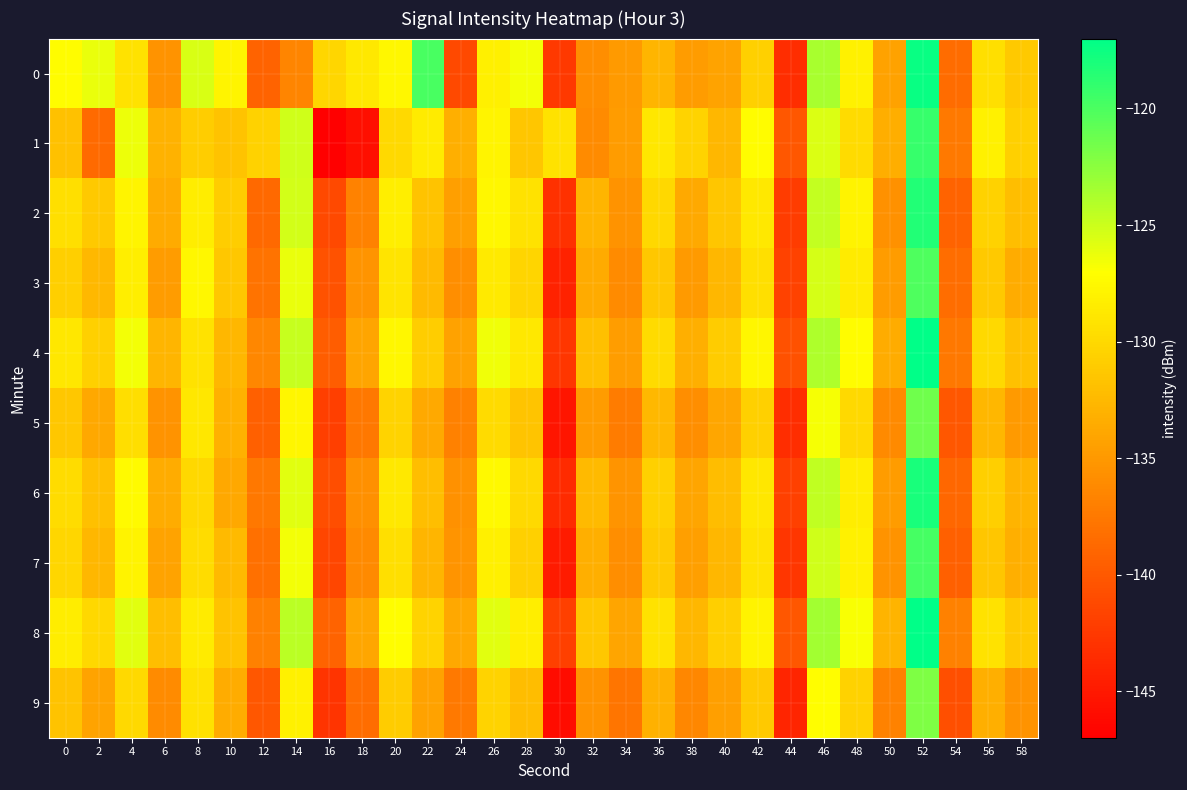

Reading right to left, what are all the values shown in this chart?

0: 58=-131.3	56=-129.5	54=-138.5	52=-117.5	50=-134.3	48=-128.1	46=-123.6	44=-143.4	42=-130.6	40=-134.2	38=-134.8	36=-132.7	34=-134.8	32=-135.8	30=-142.5	28=-126.5	26=-128.2	24=-141.2	22=-119.9	20=-127.6	18=-128.8	16=-130.1	14=-136.5	12=-139.2	10=-127.8	8=-125.5	6=-135.5	4=-129.3	2=-126.2	0=-127.3
1: 58=-130.7	56=-128.1	54=-137.5	52=-119.2	50=-133.4	48=-129.8	46=-125.6	44=-140.2	42=-127.3	40=-132.6	38=-130.4	36=-128.9	34=-134.7	32=-136.1	30=-129.3	28=-131.5	26=-127.8	24=-133.2	22=-128.5	20=-130.0	18=-145.8	16=-147.2	14=-125.1	12=-130.5	10=-131.7	8=-130.9	6=-133.0	4=-126.3	2=-138.7	0=-131.8
2: 58=-132.1	56=-130.5	54=-139.2	52=-118.4	50=-135.6	48=-127.9	46=-124.7	44=-142.3	42=-128.8	40=-131.5	38=-133.7	36=-130.1	34=-135.4	32=-132.8	30=-143.1	28=-129.2	26=-127.6	24=-134.5	22=-131.7	20=-128.3	18=-136.8	16=-141.2	14=-125.3	12=-138.7	10=-130.9	8=-128.4	6=-133.6	4=-127.8	2=-131.2	0=-129.5
3: 58=-133.5	56=-131.2	54=-138.4	52=-120.1	50=-134.8	48=-128.6	46=-125.4	44=-141.8	42=-129.5	40=-132.7	38=-134.9	36=-131.4	34=-136.1	32=-133.6	30=-144.2	28=-130.3	26=-128.7	24=-135.8	22=-132.4	20=-129.1	18=-135.3	16=-140.5	14=-126.2	12=-137.9	10=-131.4	8=-127.6	6=-134.7	4=-128.3	2=-132.5	0=-130.8
4: 58=-131.8	56=-129.9	54=-137.6	52=-116.8	50=-133.5	48=-127.3	46=-123.9	44=-140.6	42=-127.7	40=-131.0	38=-133.2	36=-129.8	34=-134.6	32=-131.9	30=-142.7	28=-128.8	26=-126.4	24=-134.3	22=-130.9	20=-127.6	18=-134.1	16=-139.7	14=-124.8	12=-136.4	10=-132.6	8=-129.3	6=-132.8	4=-126.5	2=-130.7	0=-128.9
5: 58=-134.9	56=-132.6	54=-140.1	52=-121.4	50=-136.2	48=-129.9	46=-126.7	44=-143.4	42=-130.6	40=-133.9	38=-135.8	36=-132.5	34=-137.2	32=-134.8	30=-145.3	28=-131.6	26=-129.8	24=-136.9	22=-133.7	20=-130.4	18=-137.6	16=-142.0	14=-127.7	12=-139.5	10=-133.1	8=-128.9	6=-135.4	4=-129.6	2=-133.8	0=-131.3
6: 58=-132.9	56=-130.8	54=-138.8	52=-118.0	50=-134.7	48=-128.4	46=-124.6	44=-141.9	42=-128.9	40=-132.2	38=-134.1	36=-130.7	34=-135.3	32=-132.4	30=-143.5	28=-129.9	26=-127.5	24=-135.6	22=-132.1	20=-128.8	18=-135.7	16=-140.9	14=-125.9	12=-137.6	10=-133.8	8=-130.1	6=-133.5	4=-127.4	2=-131.9	0=-129.7
7: 58=-133.2	56=-131.5	54=-139.5	52=-119.7	50=-135.4	48=-128.1	46=-125.2	44=-142.7	42=-129.3	40=-132.6	38=-134.5	36=-131.1	34=-135.8	32=-133.2	30=-144.8	28=-130.7	26=-128.2	24=-135.3	22=-132.8	20=-129.5	18=-136.2	16=-141.4	14=-126.5	12=-138.2	10=-132.4	8=-129.7	6=-134.2	4=-128.0	2=-132.7	0=-130.2
8: 58=-131.1	56=-129.3	54=-136.9	52=-116.2	50=-132.9	48=-126.8	46=-123.4	44=-140.1	42=-128.0	40=-130.8	38=-132.7	36=-129.2	34=-134.0	32=-131.4	30=-141.9	28=-128.3	26=-125.9	24=-133.8	22=-130.4	20=-127.1	18=-133.9	16=-139.2	14=-124.3	12=-136.9	10=-131.7	8=-128.5	6=-132.1	4=-125.9	2=-130.1	0=-128.4
9: 58=-135.5	56=-133.2	54=-140.7	52=-122.0	50=-136.8	48=-130.5	46=-127.1	44=-144.0	42=-131.2	40=-134.5	38=-136.4	36=-133.1	34=-137.8	32=-135.4	30=-146.0	28=-132.2	26=-130.4	24=-137.5	22=-134.3	20=-131.0	18=-138.4	16=-142.8	14=-128.1	12=-140.1	10=-133.5	8=-129.4	6=-136.0	4=-130.0	2=-134.2	0=-131.7